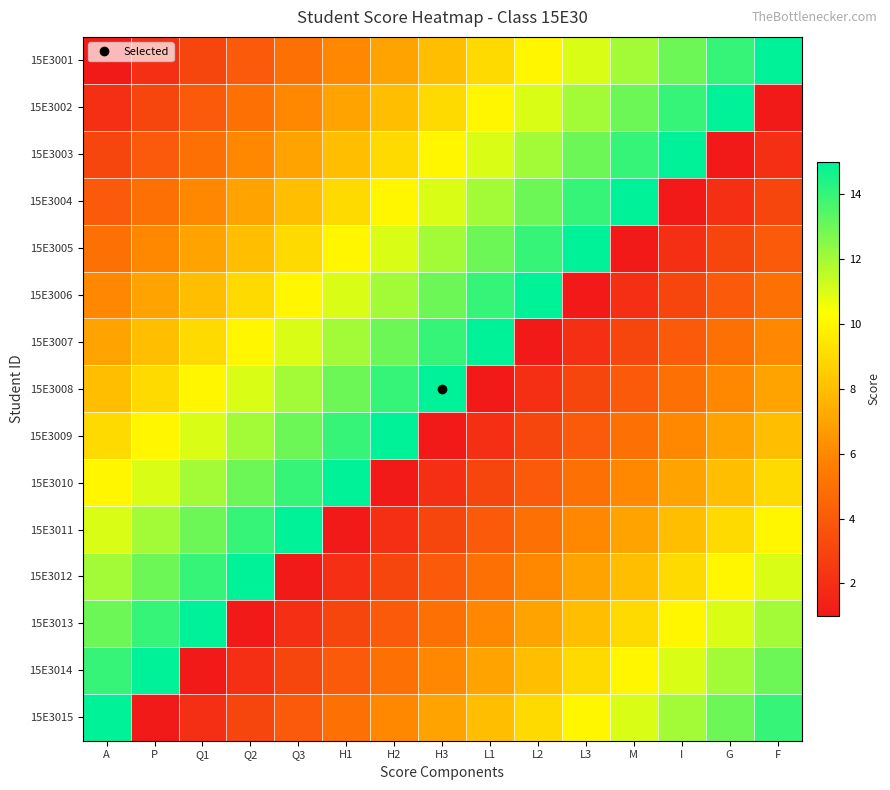

Reading left to right, list all the values displayed in this chart.

15E3001: A=1	P=2	Q1=3	Q2=4	Q3=5	H1=6	H2=7	H3=8	L1=9	L2=10	L3=11	M=12	I=13	G=14	F=15
15E3002: A=2	P=3	Q1=4	Q2=5	Q3=6	H1=7	H2=8	H3=9	L1=10	L2=11	L3=12	M=13	I=14	G=15	F=1
15E3003: A=3	P=4	Q1=5	Q2=6	Q3=7	H1=8	H2=9	H3=10	L1=11	L2=12	L3=13	M=14	I=15	G=1	F=2
15E3004: A=4	P=5	Q1=6	Q2=7	Q3=8	H1=9	H2=10	H3=11	L1=12	L2=13	L3=14	M=15	I=1	G=2	F=3
15E3005: A=5	P=6	Q1=7	Q2=8	Q3=9	H1=10	H2=11	H3=12	L1=13	L2=14	L3=15	M=1	I=2	G=3	F=4
15E3006: A=6	P=7	Q1=8	Q2=9	Q3=10	H1=11	H2=12	H3=13	L1=14	L2=15	L3=1	M=2	I=3	G=4	F=5
15E3007: A=7	P=8	Q1=9	Q2=10	Q3=11	H1=12	H2=13	H3=14	L1=15	L2=1	L3=2	M=3	I=4	G=5	F=6
15E3008: A=8	P=9	Q1=10	Q2=11	Q3=12	H1=13	H2=14	H3=15	L1=1	L2=2	L3=3	M=4	I=5	G=6	F=7
15E3009: A=9	P=10	Q1=11	Q2=12	Q3=13	H1=14	H2=15	H3=1	L1=2	L2=3	L3=4	M=5	I=6	G=7	F=8
15E3010: A=10	P=11	Q1=12	Q2=13	Q3=14	H1=15	H2=1	H3=2	L1=3	L2=4	L3=5	M=6	I=7	G=8	F=9
15E3011: A=11	P=12	Q1=13	Q2=14	Q3=15	H1=1	H2=2	H3=3	L1=4	L2=5	L3=6	M=7	I=8	G=9	F=10
15E3012: A=12	P=13	Q1=14	Q2=15	Q3=1	H1=2	H2=3	H3=4	L1=5	L2=6	L3=7	M=8	I=9	G=10	F=11
15E3013: A=13	P=14	Q1=15	Q2=1	Q3=2	H1=3	H2=4	H3=5	L1=6	L2=7	L3=8	M=9	I=10	G=11	F=12
15E3014: A=14	P=15	Q1=1	Q2=2	Q3=3	H1=4	H2=5	H3=6	L1=7	L2=8	L3=9	M=10	I=11	G=12	F=13
15E3015: A=15	P=1	Q1=2	Q2=3	Q3=4	H1=5	H2=6	H3=7	L1=8	L2=9	L3=10	M=11	I=12	G=13	F=14